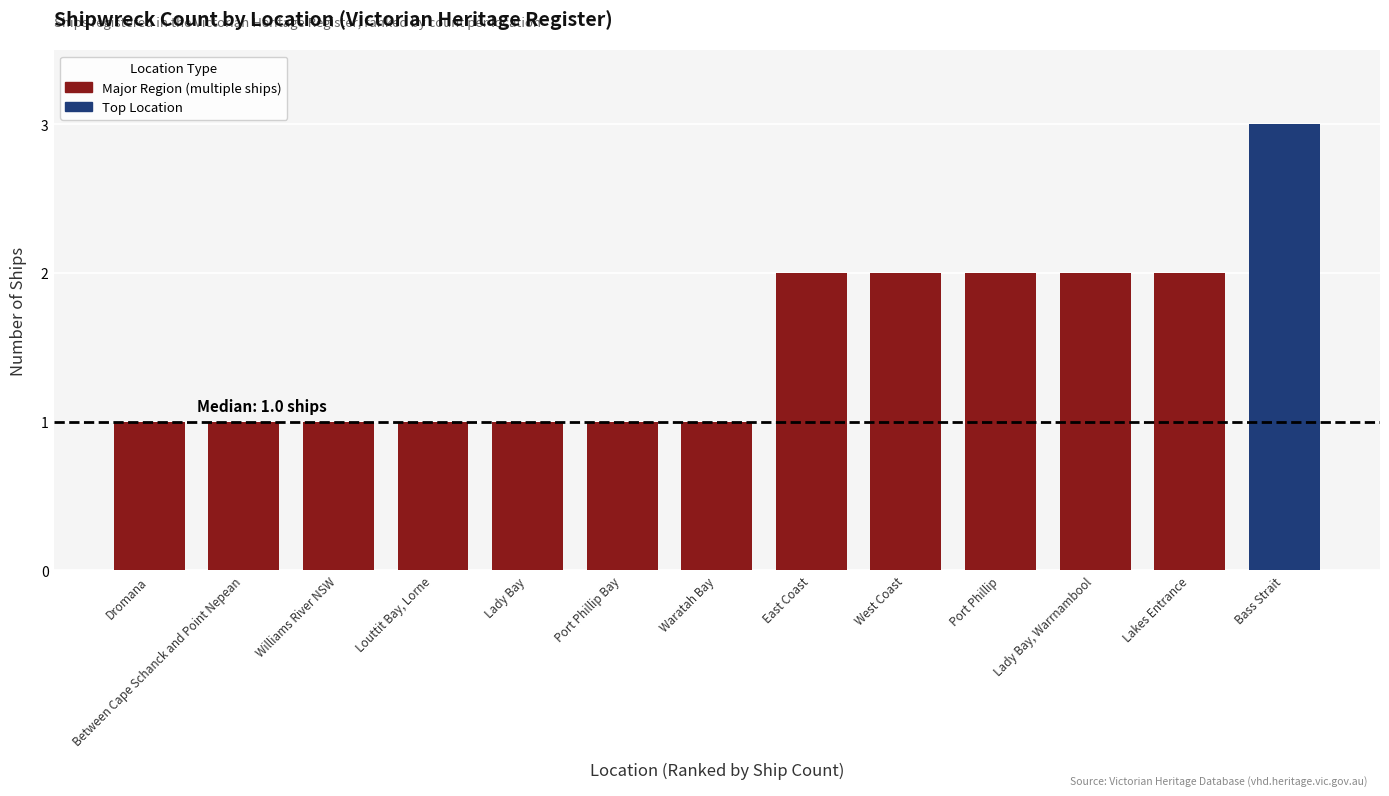

What position from the left is Waratah Bay?

7